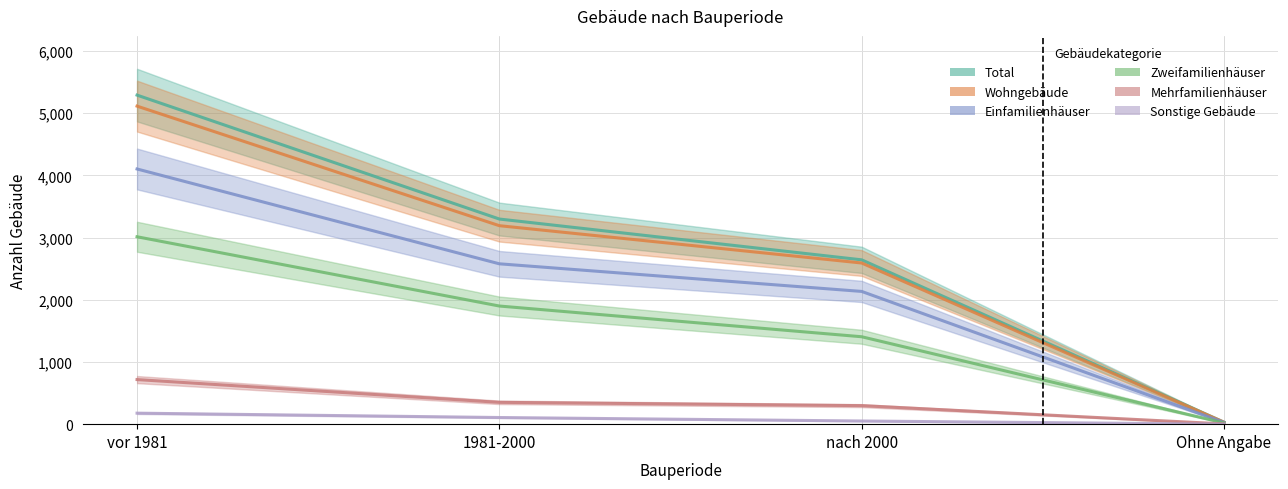

What is the difference between the second highest and second lowest values in the Total series?

656